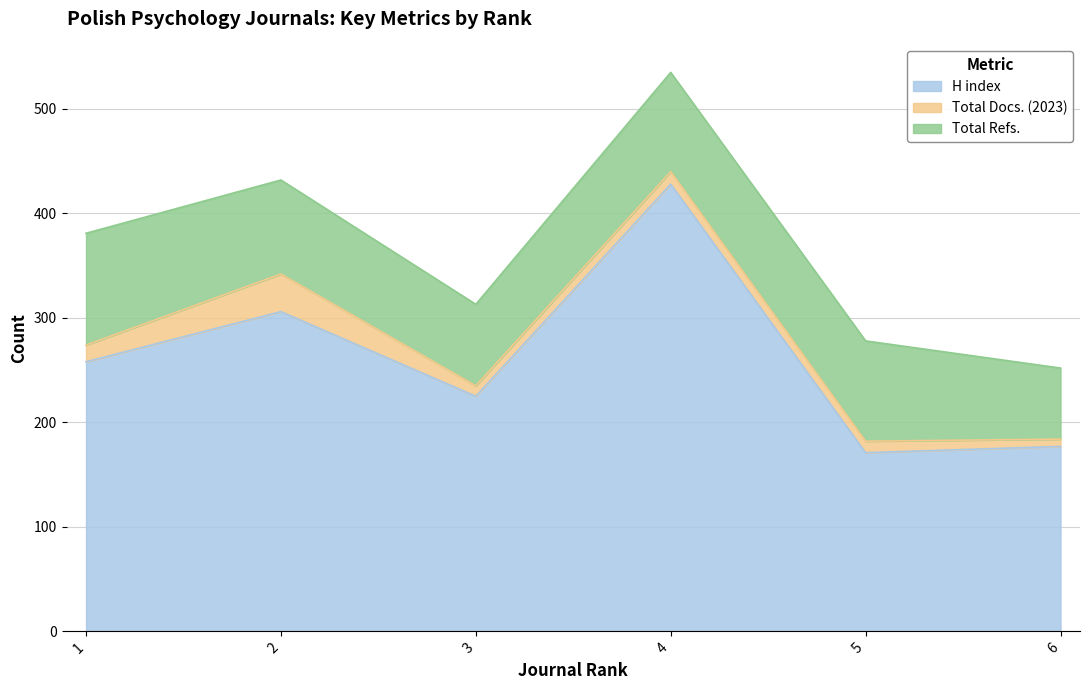

Where is the first local maximum for Total Refs.?

5